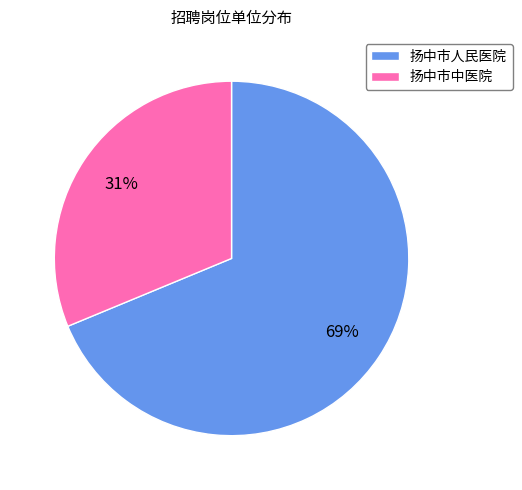

What is the largest slice in the pie chart?

扬中市人民医院